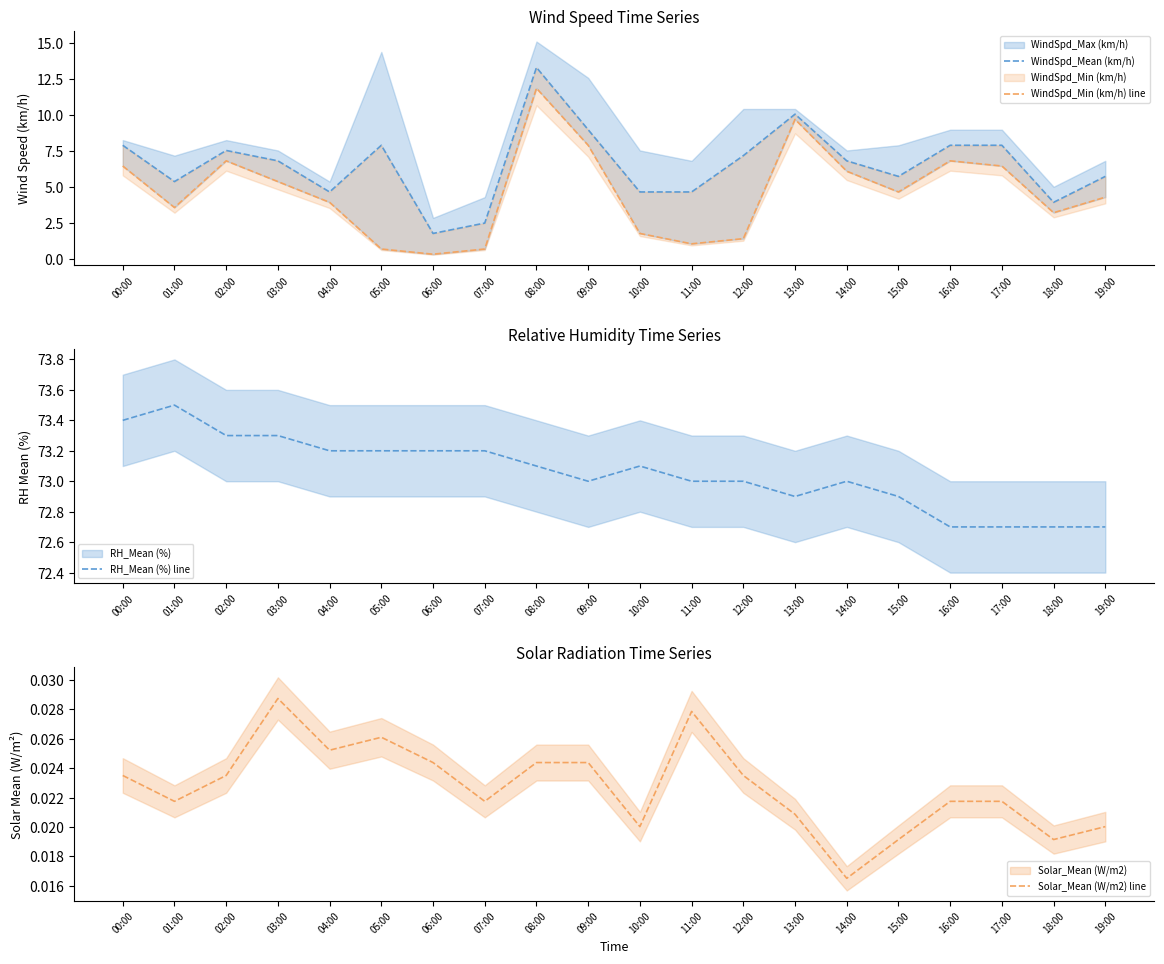

Rank the categories by WindSpd_Mean (km/h) value from lowest to highest.

06:00, 07:00, 18:00, 04:00, 10:00, 11:00, 01:00, 15:00, 19:00, 03:00, 14:00, 12:00, 02:00, 00:00, 05:00, 16:00, 17:00, 09:00, 13:00, 08:00